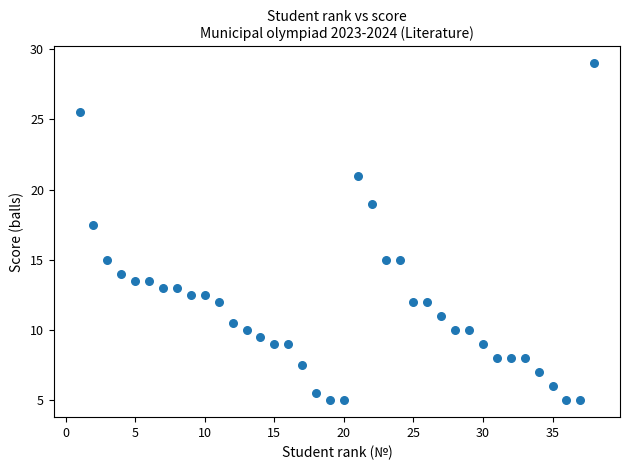

What is the range of Y values (max minus min)?

24.0